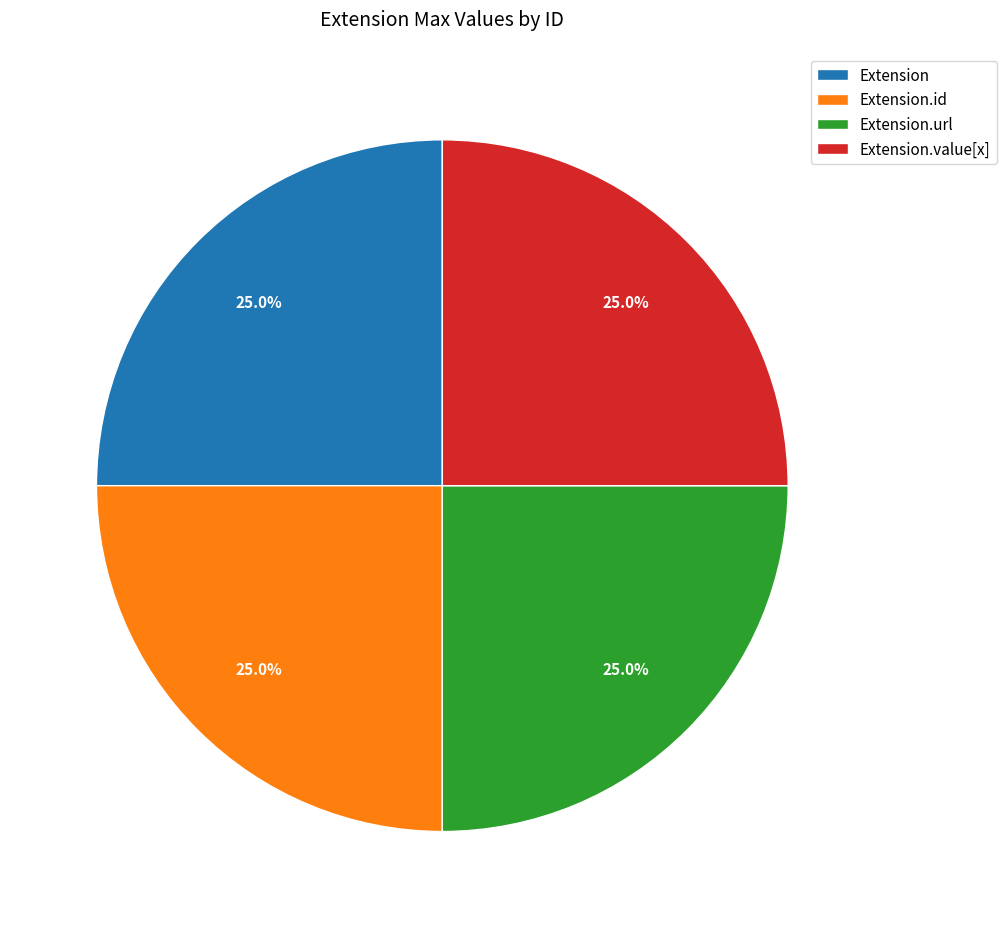

Is Extension.url the majority of the pie?

No